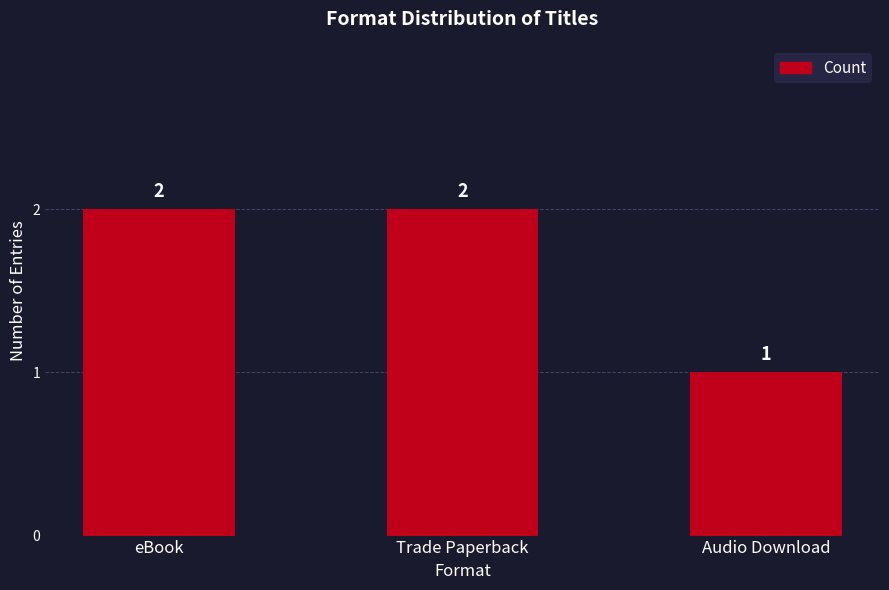

How many data points are less than 2?

1